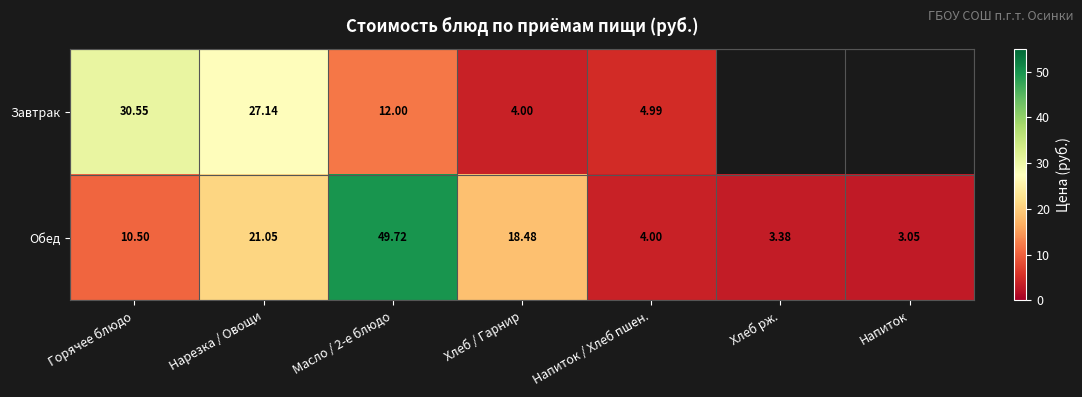

The value of Завтрак at Масло / 2-е блюдо is 3.4. True or false?

False